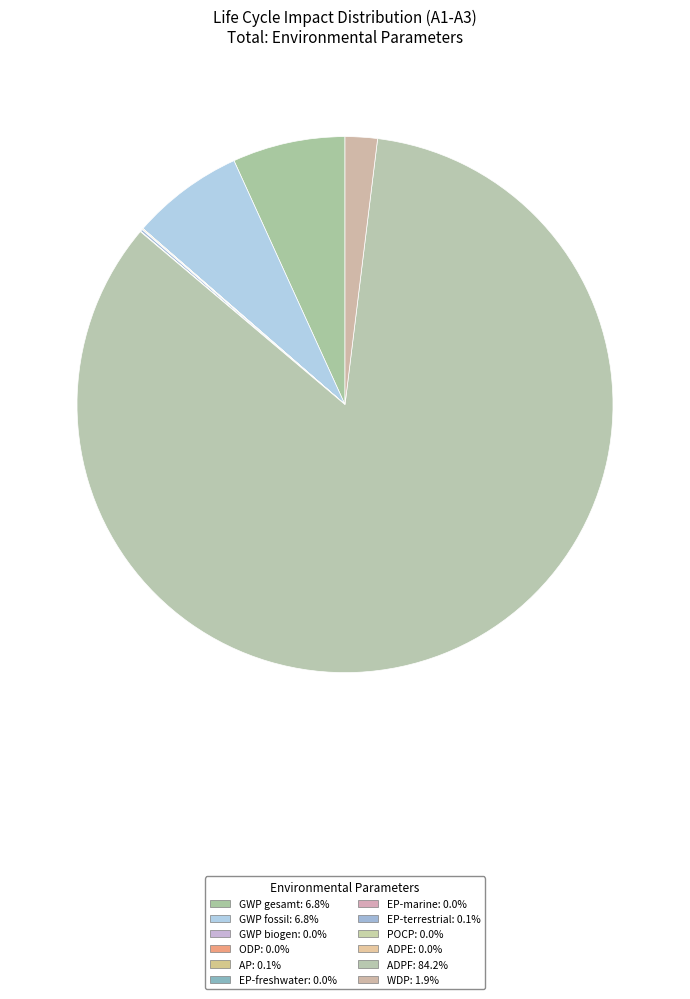

To the nearest percent, what is the difference between the ADPF and EP-terrestrial slice percentages?

84%